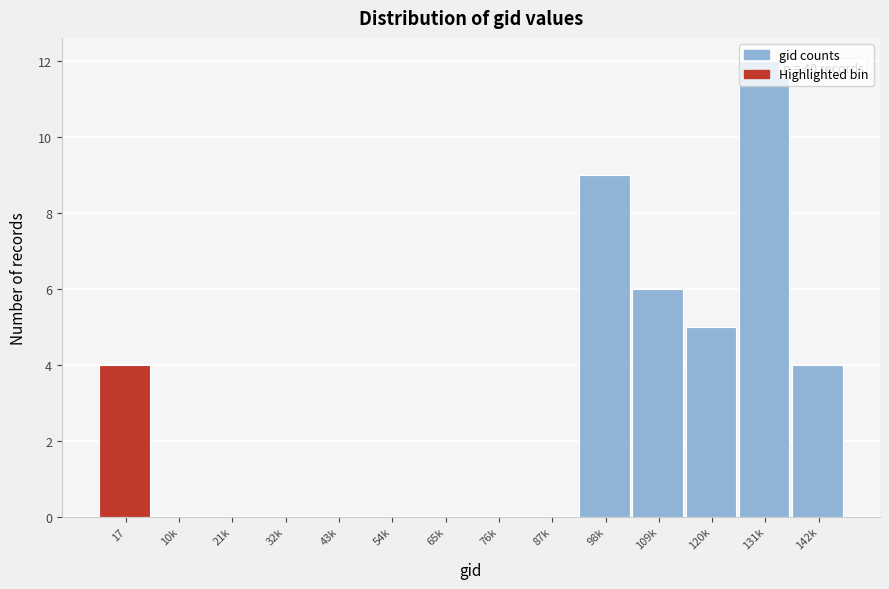

What is the maximum value shown in the chart?

12